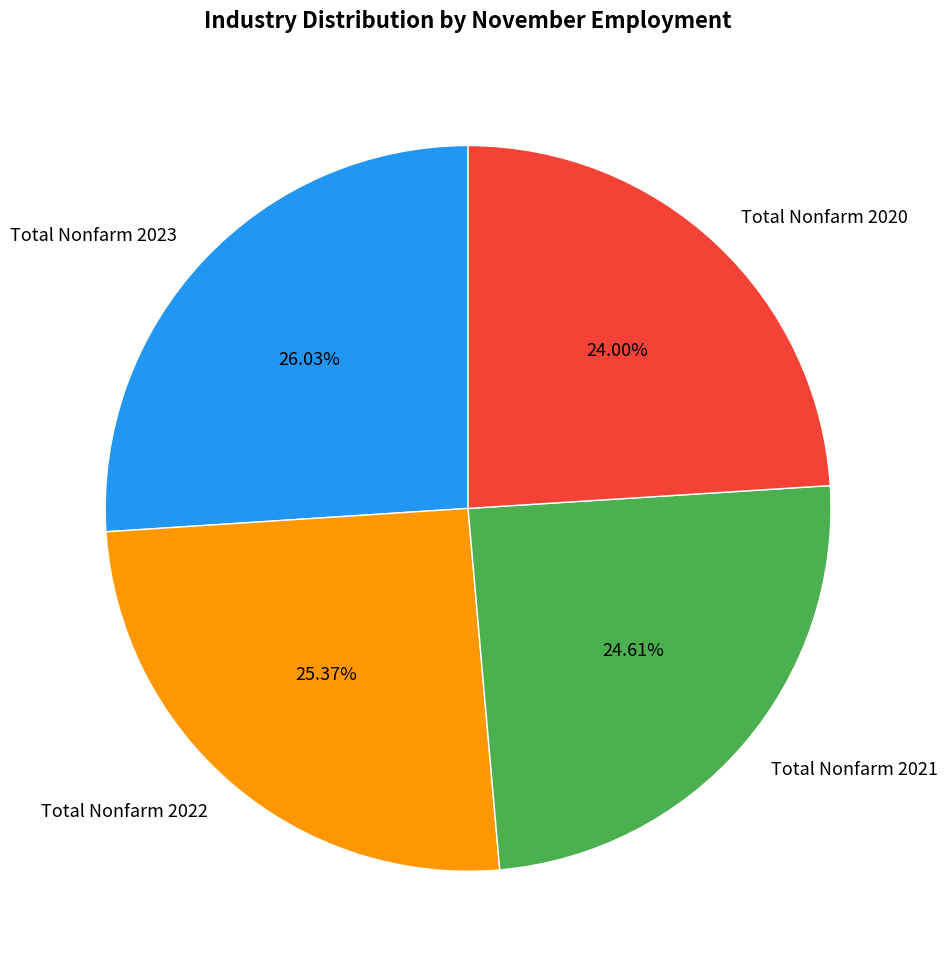

Which category has the smallest portion of the pie?

Total Nonfarm 2020